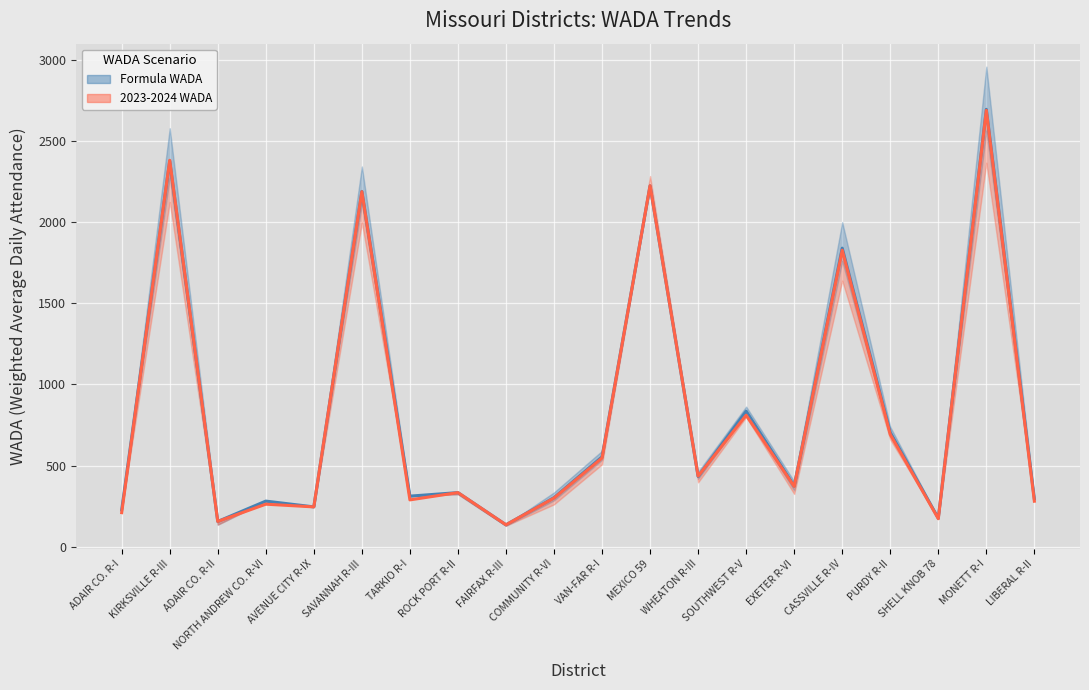

What is the lowest value of the 2023-2024 WADA series?

134.7